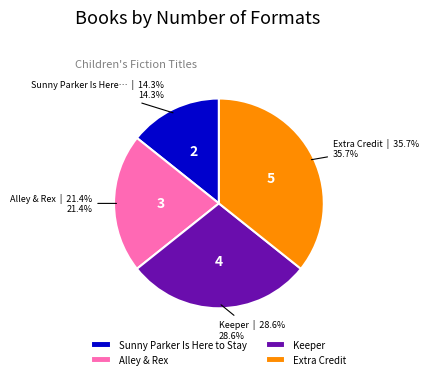

Count the number of slices in the pie.

4